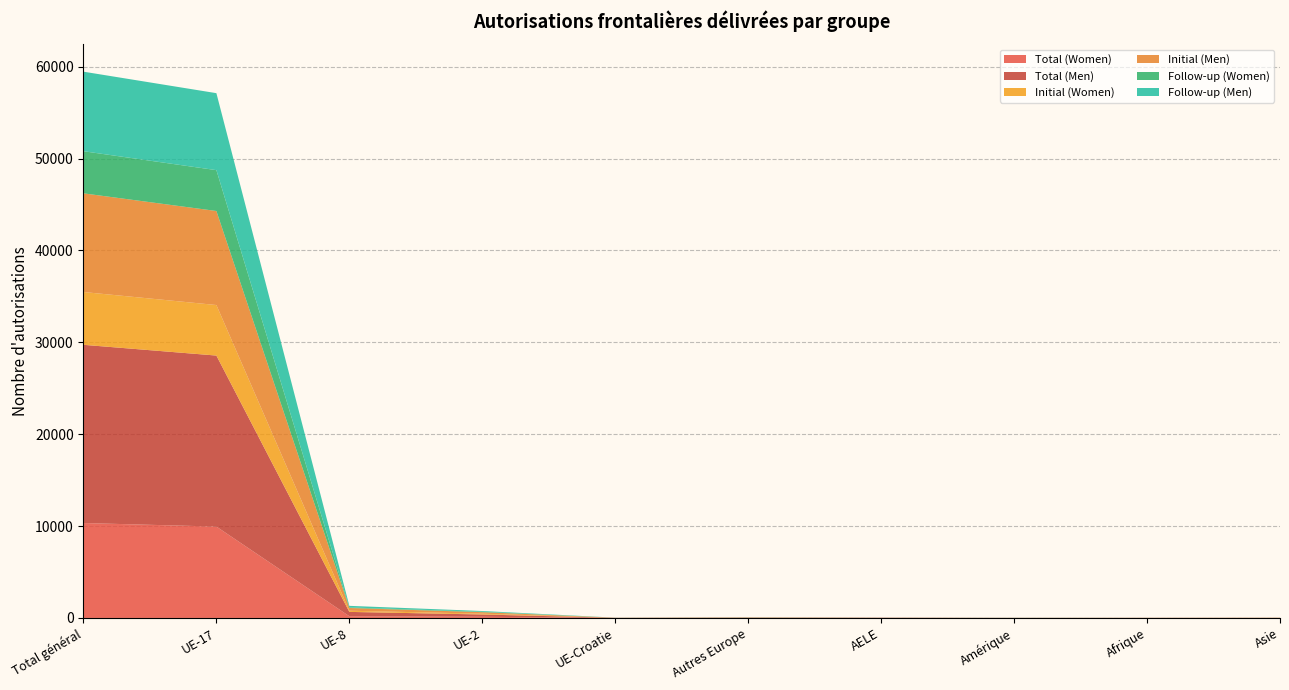

Reading right to left, transcribe all the data shown in this chart.

Total (Women): 13	11	6	10	21	7	129	189	9947	10333
Total (Men): 5	5	5	20	20	10	249	470	18615	19399
Initial (Women): 8	4	2	4	11	3	86	128	5501	5748
Initial (Men): 4	4	5	2	11	5	166	299	10235	10740
Follow-up (Women): 5	4	6	6	10	4	43	61	4446	4585
Follow-up (Men): 1	1	3	3	9	5	83	171	8380	8659